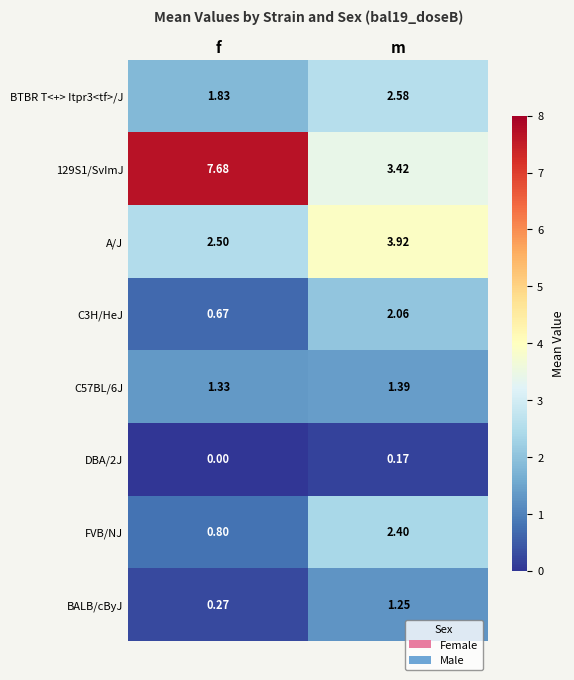

List the series in order of their peak value, lowest first.

DBA/2J, BALB/cByJ, C57BL/6J, C3H/HeJ, FVB/NJ, BTBR T<+> Itpr3<tf>/J, A/J, 129S1/SvImJ